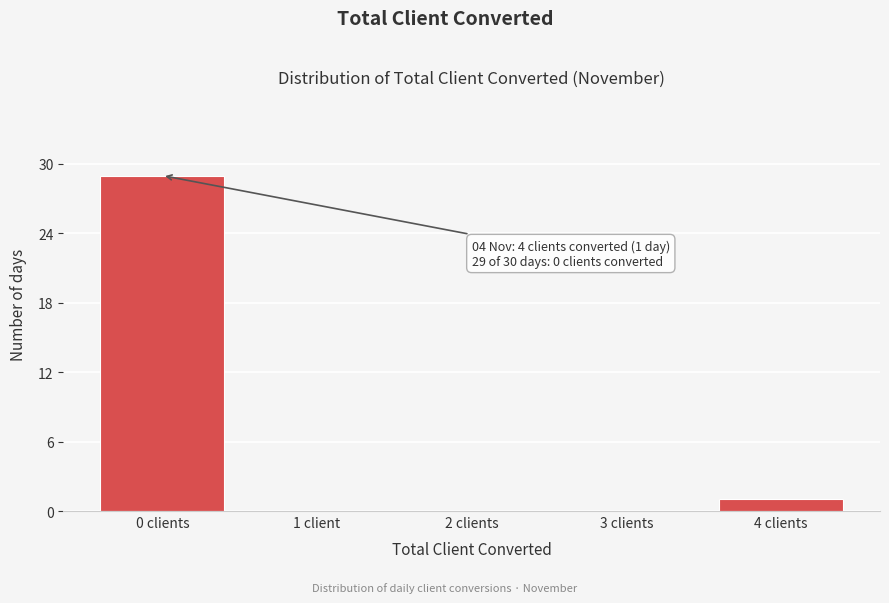

Reading left to right, extract all data points from this chart.

0 clients=29	1 client=0	2 clients=0	3 clients=0	4 clients=1